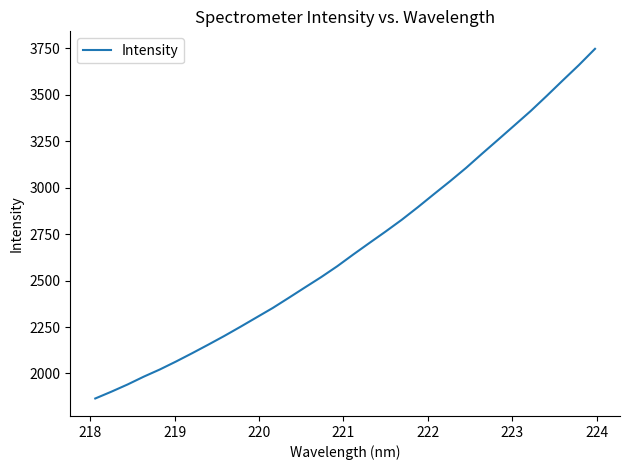

True or false: the data has more than 2 interior local peaks.

False